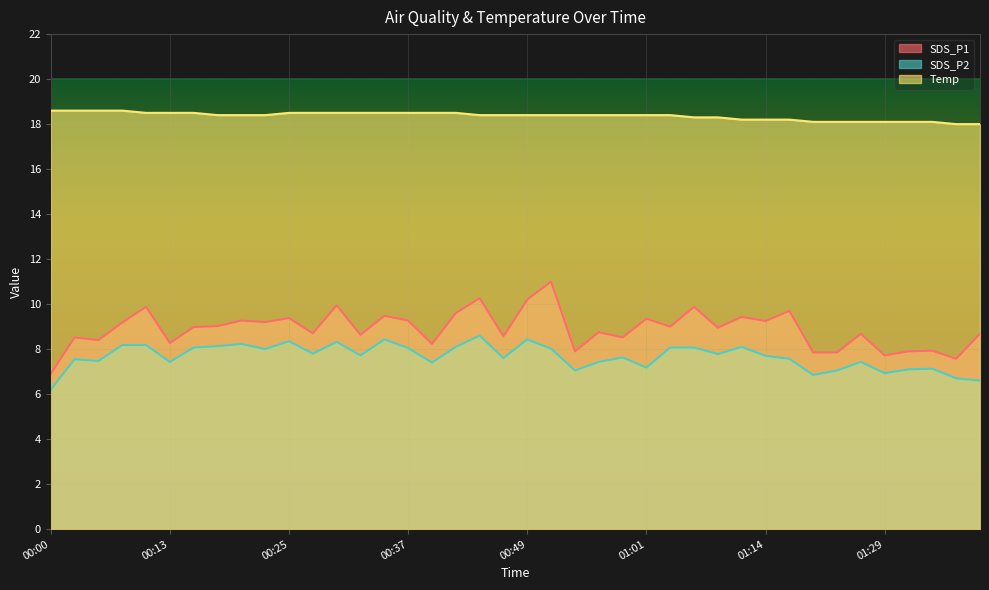

Is the value of Temp at 00:54 greater than the value of SDS_P1 at 00:00?

Yes